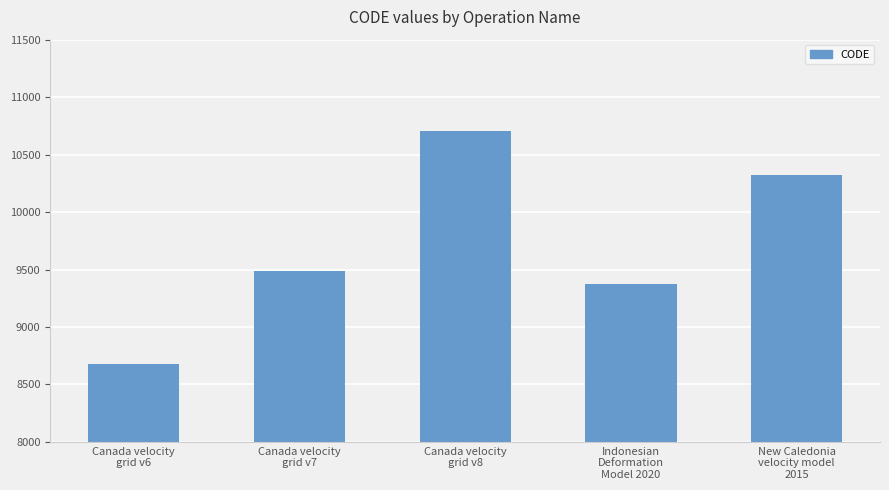

What is the greatest value displayed?

10707